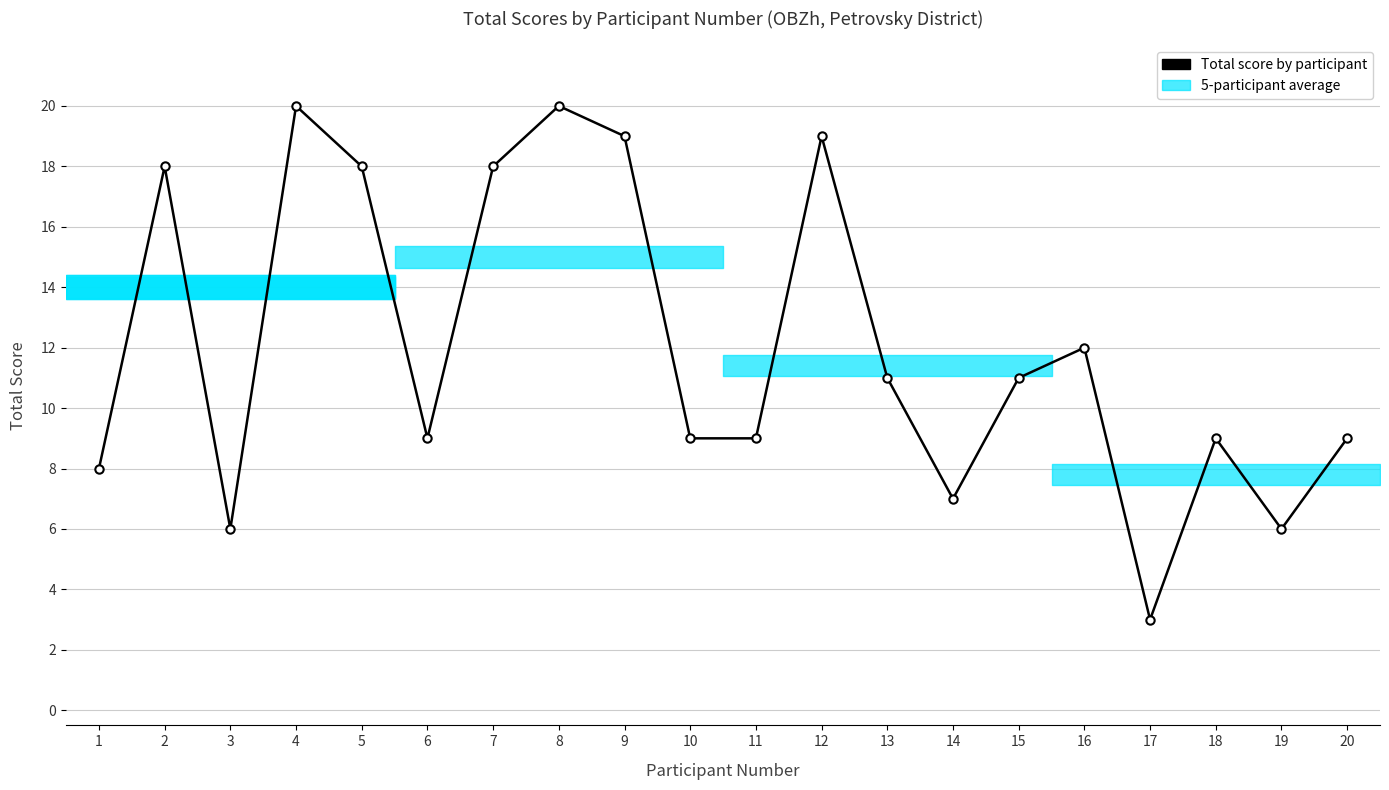

What is the value of the 10th point from the left?

9